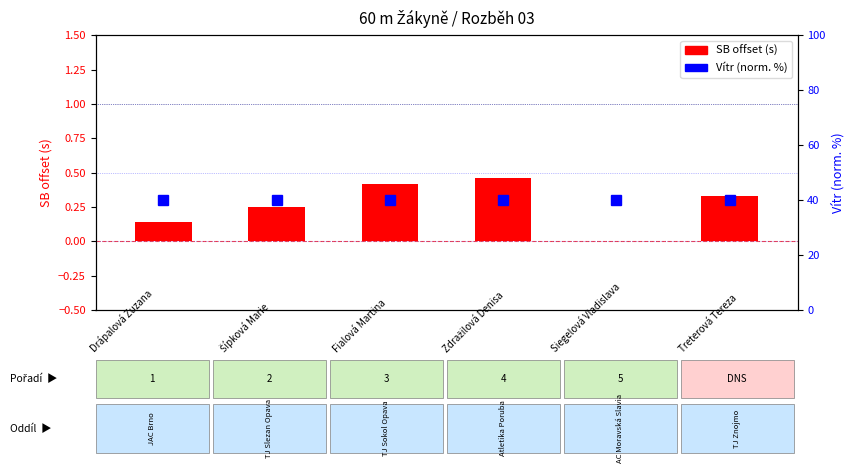

What is the total value across all series at 4?

40.0